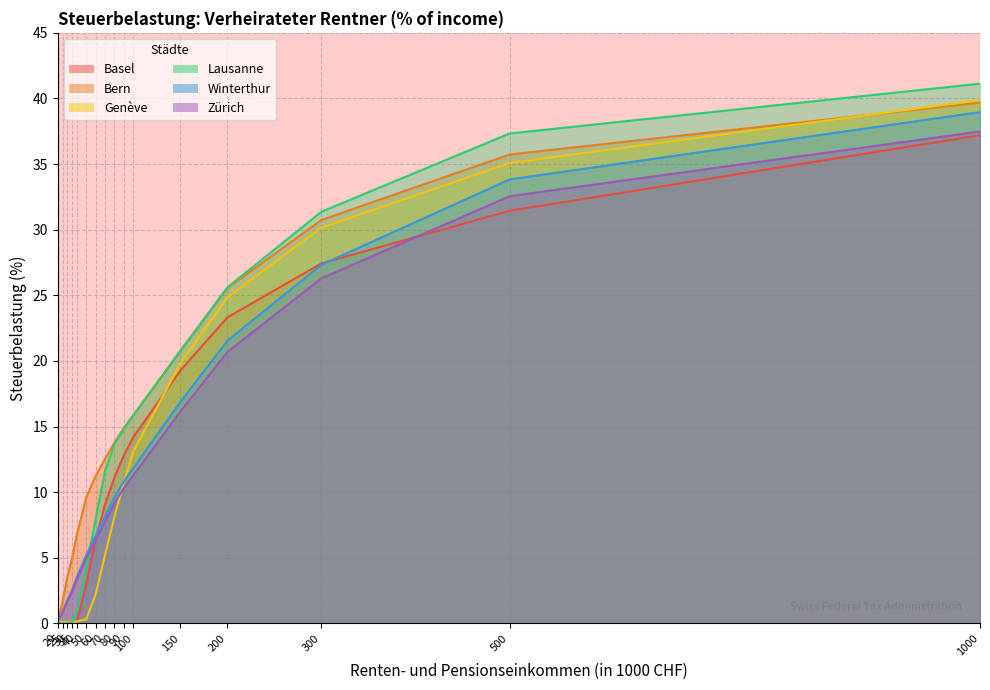

How many data points in Basel are less than 11?

8